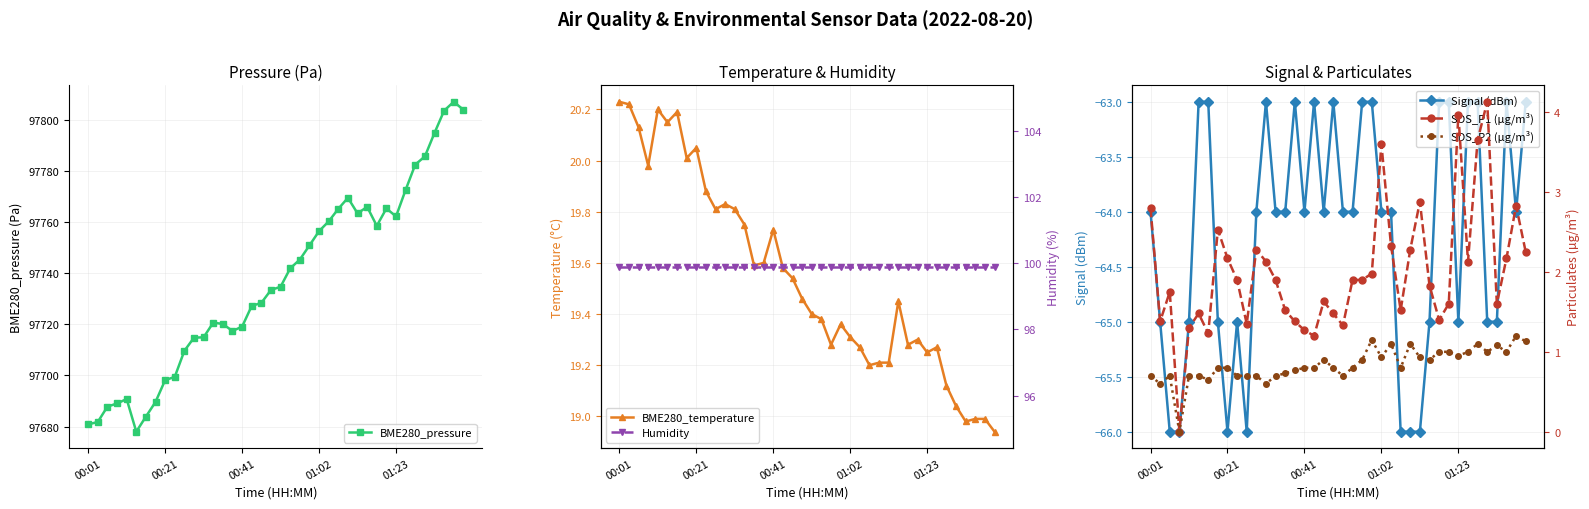

What is the highest value of the BME280_pressure series?

97807.0